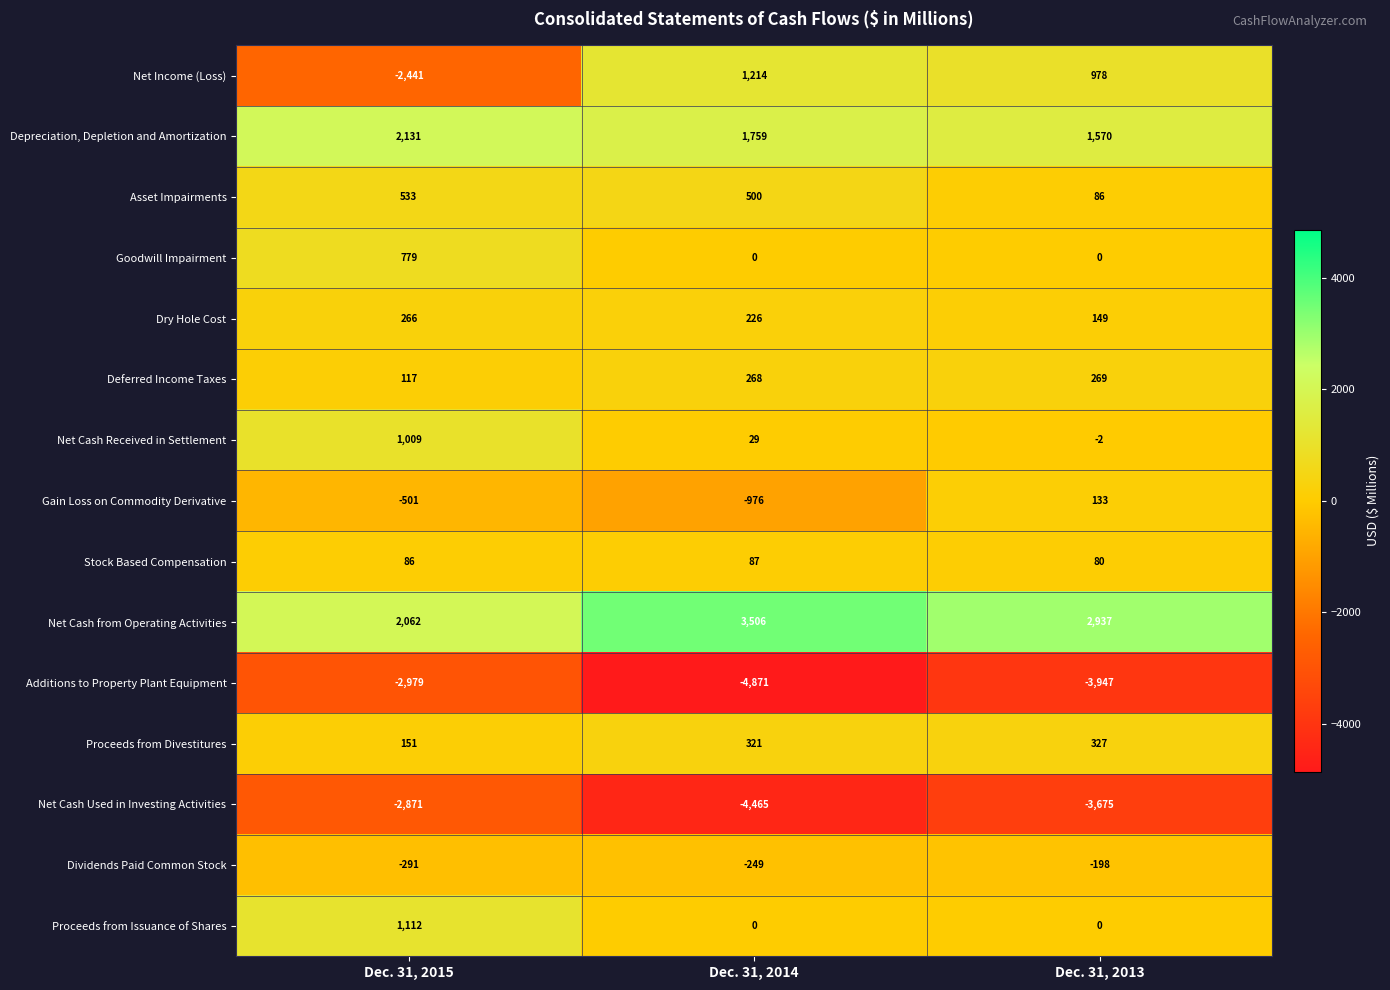

Count the Proceeds from Issuance of Shares values in the range 0 to 1112.

3